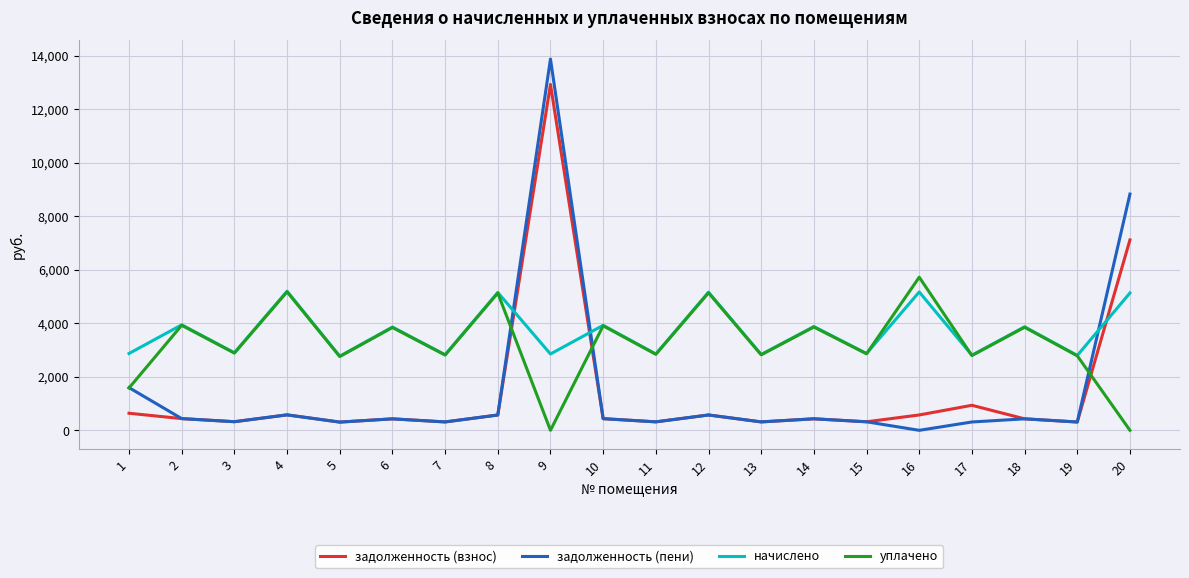

What is the maximum value for задолженность (пени)?

13878.4